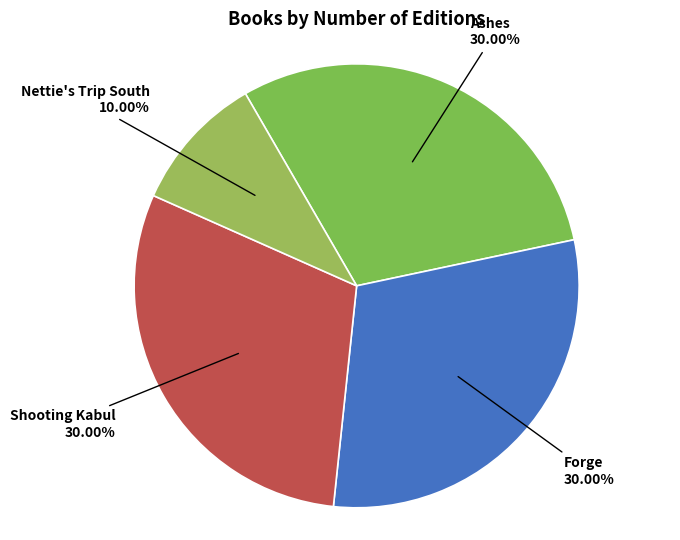

Is Shooting Kabul the majority of the pie?

No